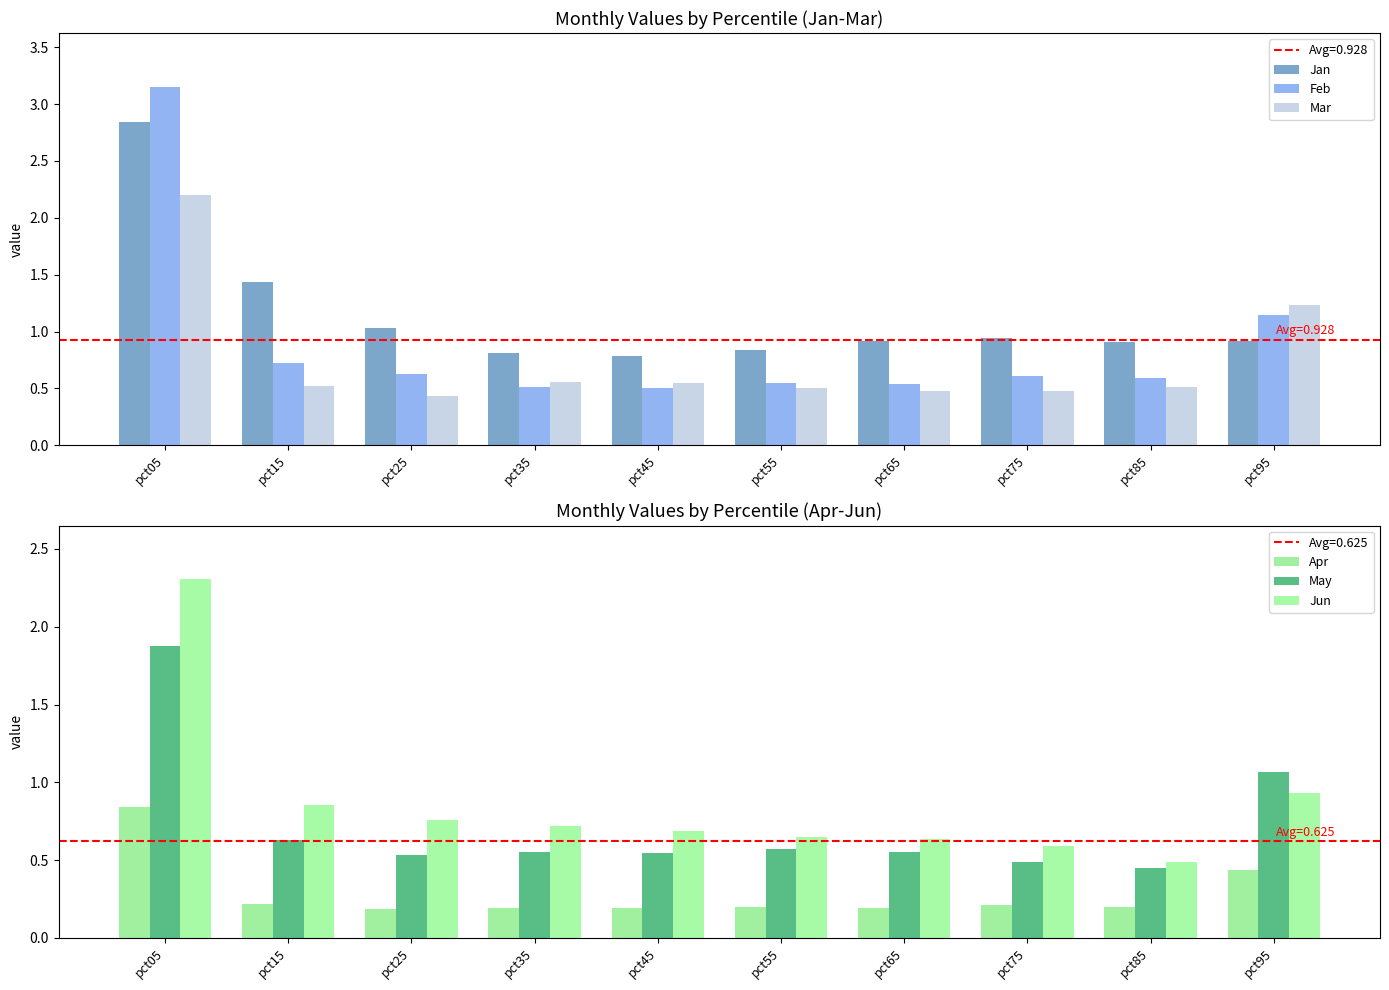

At which category is the sum across all series the highest?

pct05